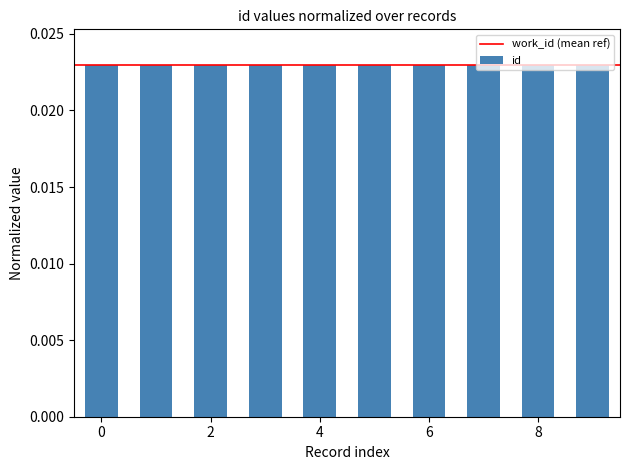

How many bars are there in total?

10